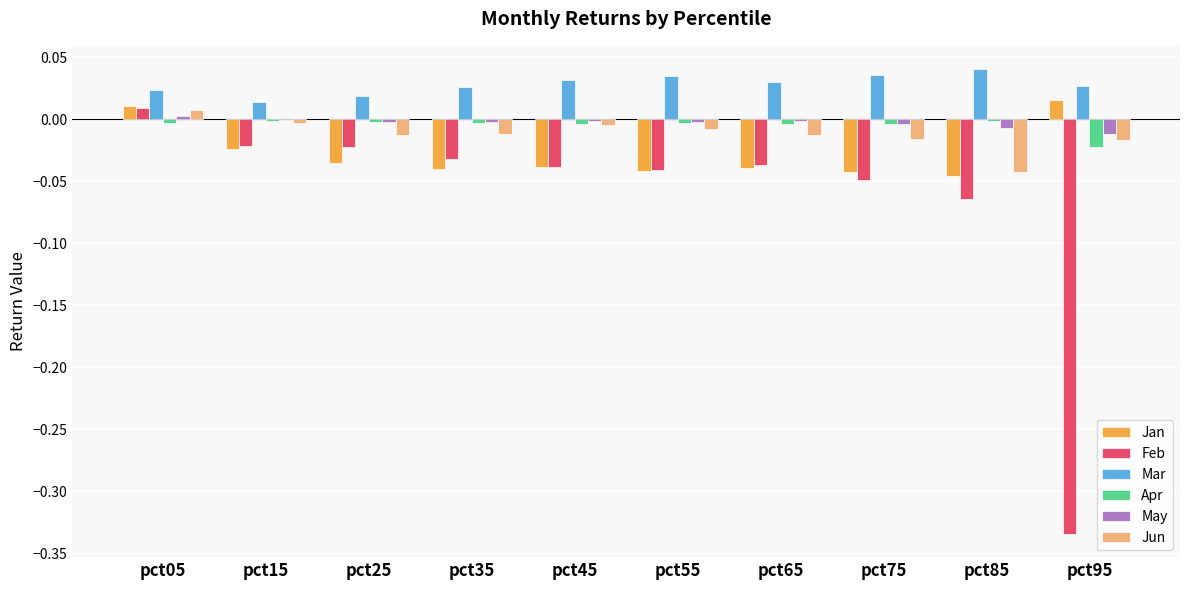

Which series changed the most between pct05 and pct65?

Jan